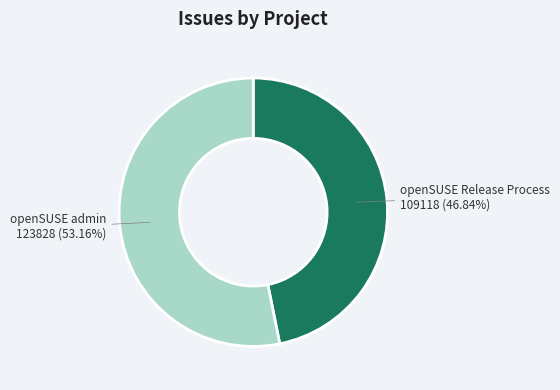

The openSUSE admin slice represents 46% of the pie. True or false?

False